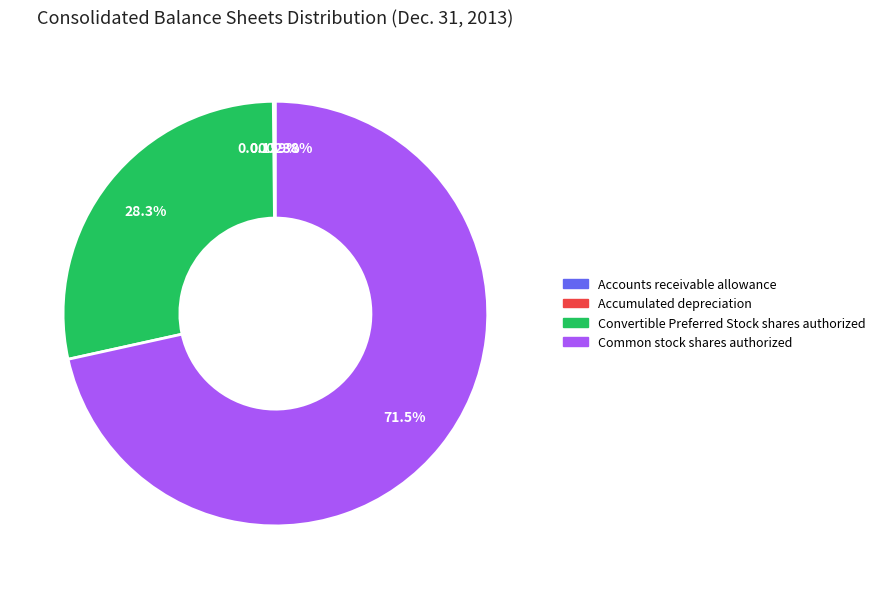

To the nearest percent, what portion does Common stock shares authorized represent?

72%